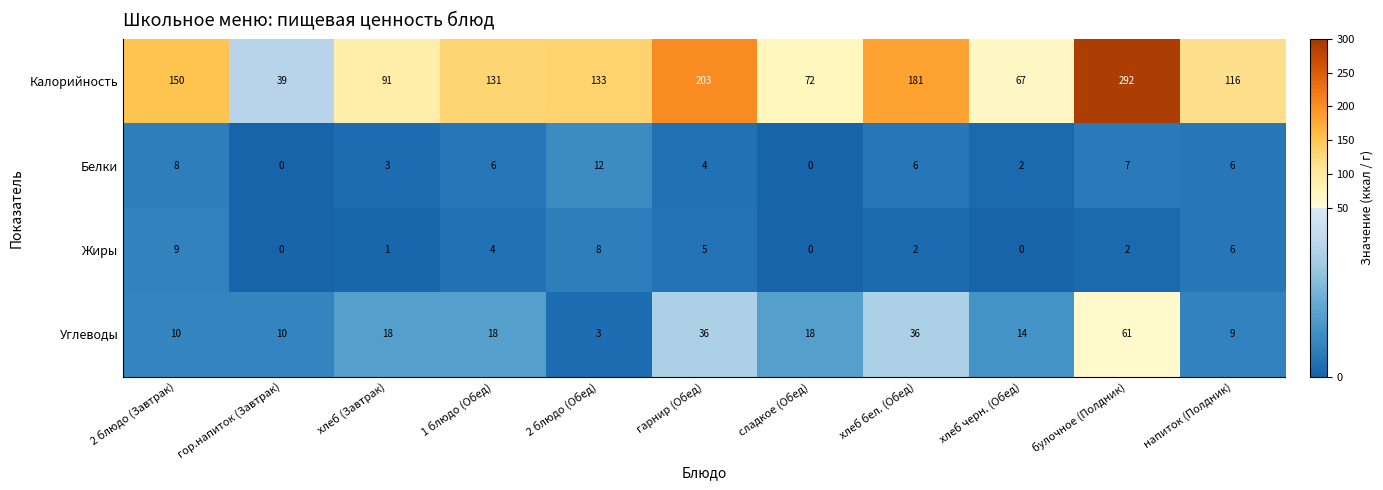

What is the total value across all series at напиток (Полдник)?

137